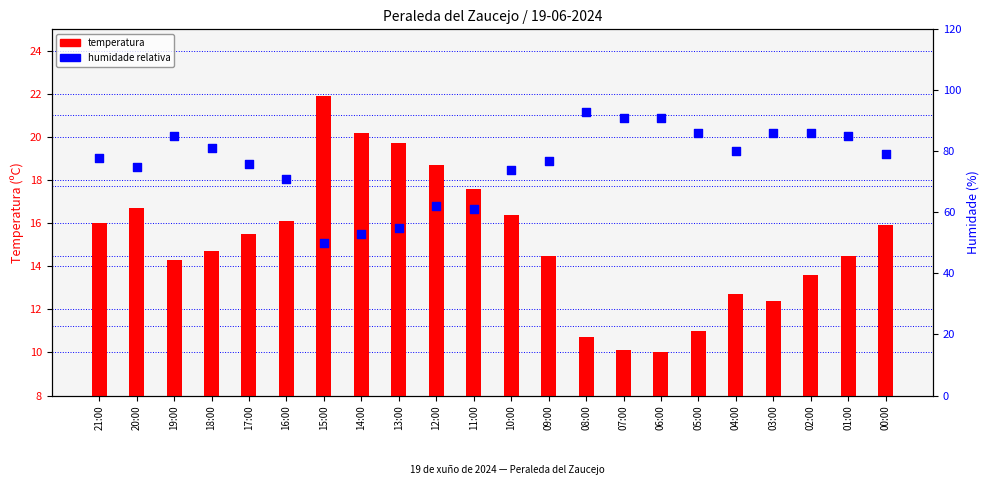

Which series contains the highest Y value?

Humidade (%)